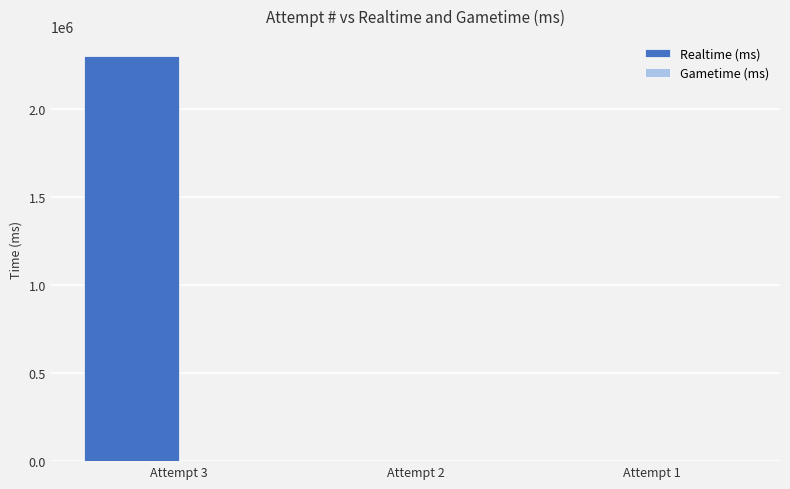

What is the maximum value shown in the chart?

2300576